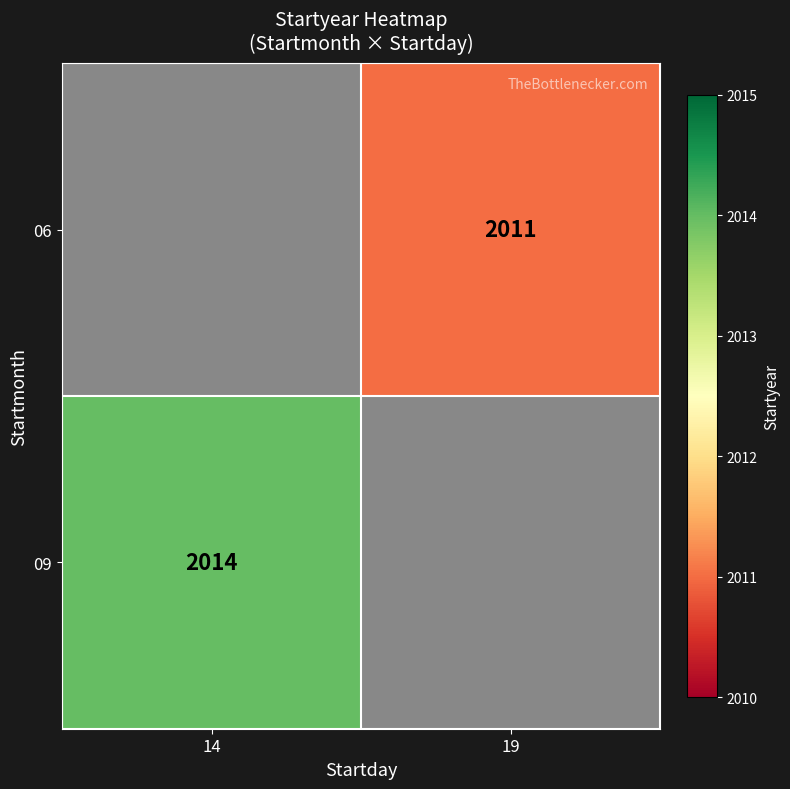

Is it true that 09 equals 627 at 14?

False